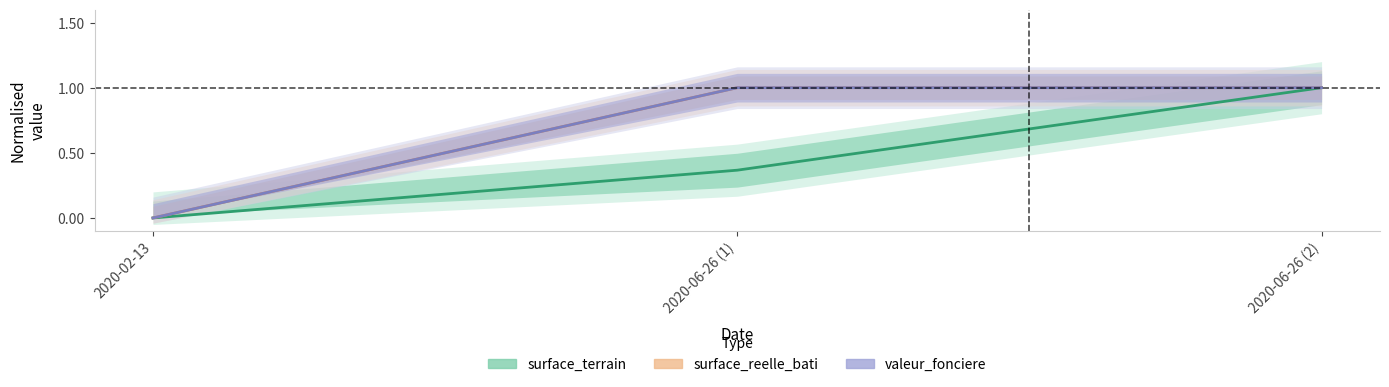

At which category does the chart reach its minimum across all series?

2020-02-13